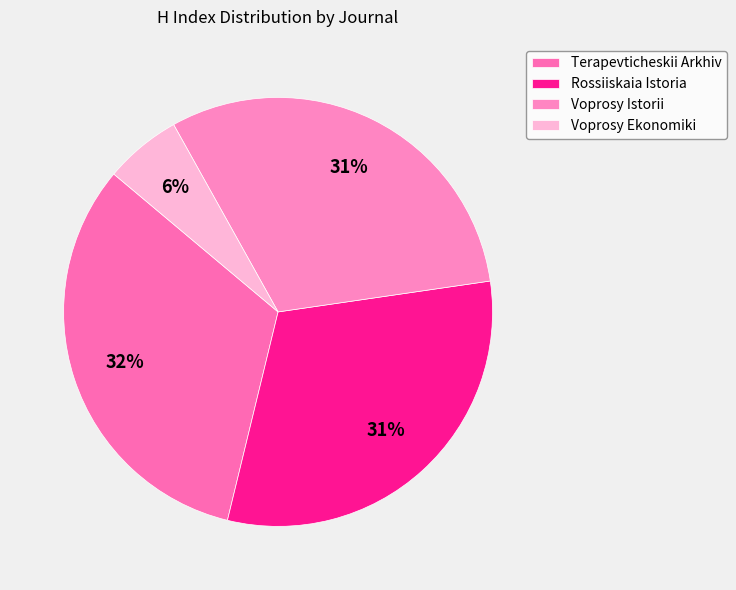

What is the smallest slice in the pie chart?

Voprosy Ekonomiki